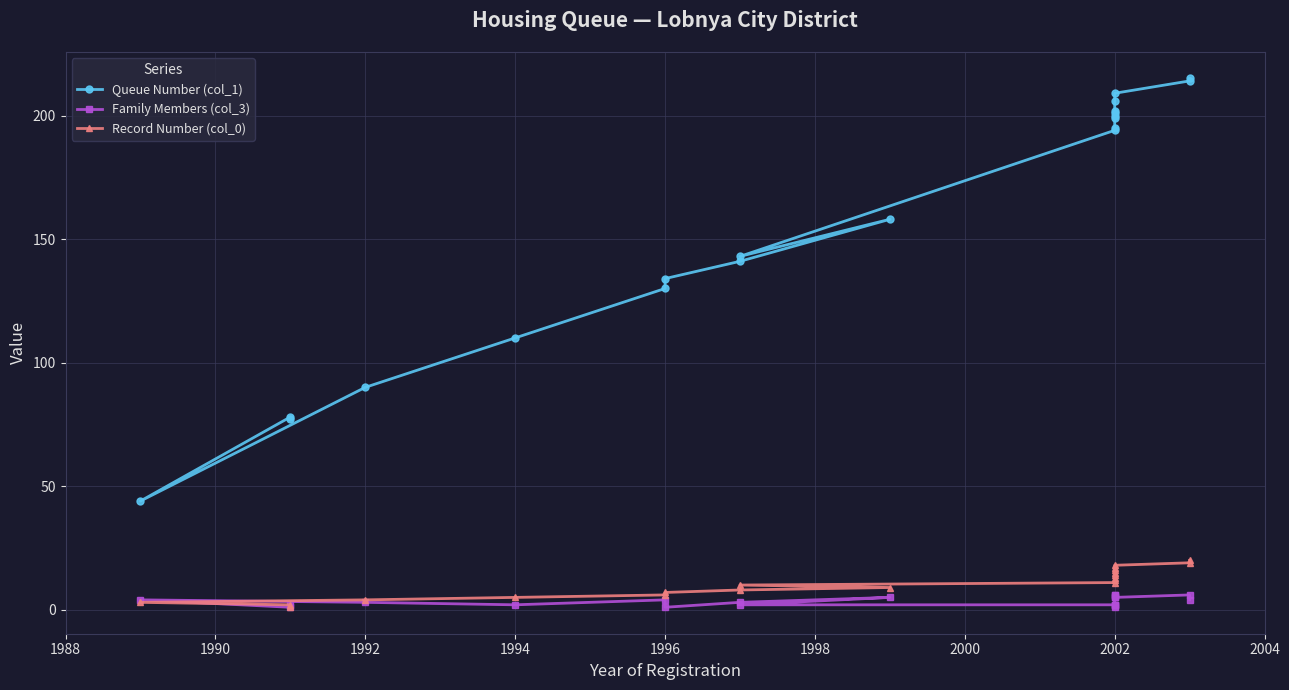

Is it true that Queue Number (col_1) equals 194 at 2002?

True